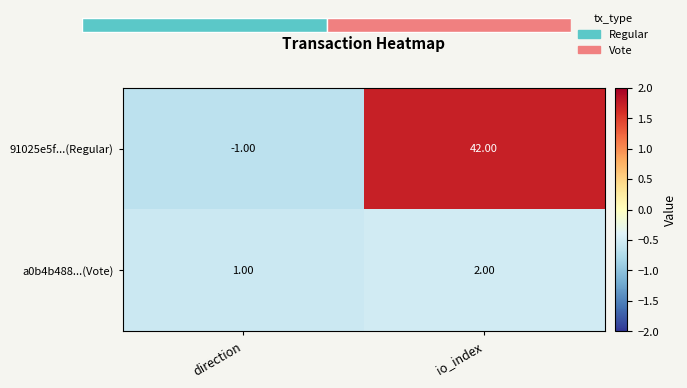

Which has a higher value, io_index or direction?

io_index